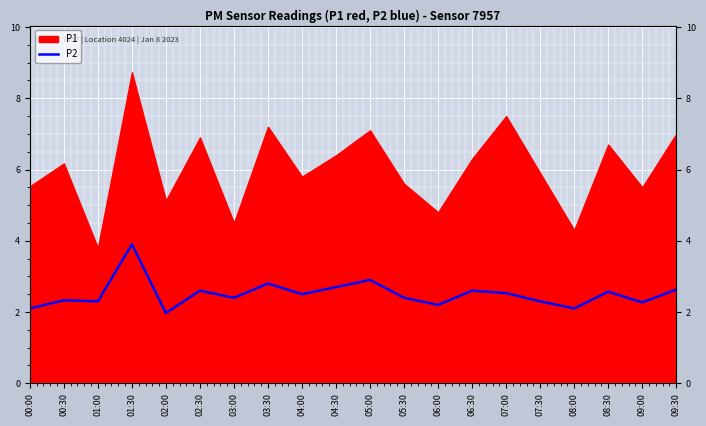

Does the chart display data point markers on the line(s)?

No